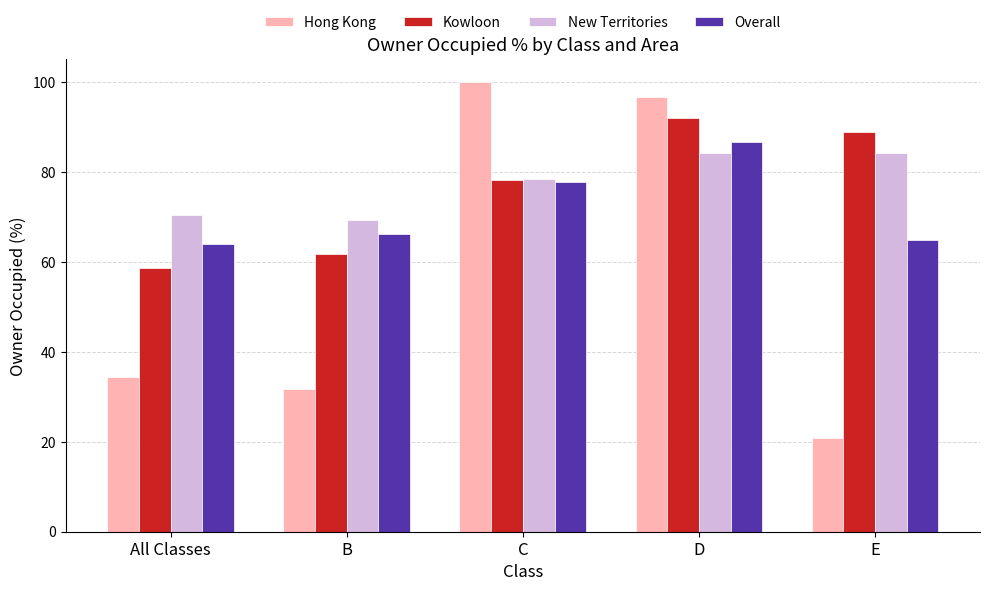

The Hong Kong series shows 34.5 at All Classes. True or false?

True